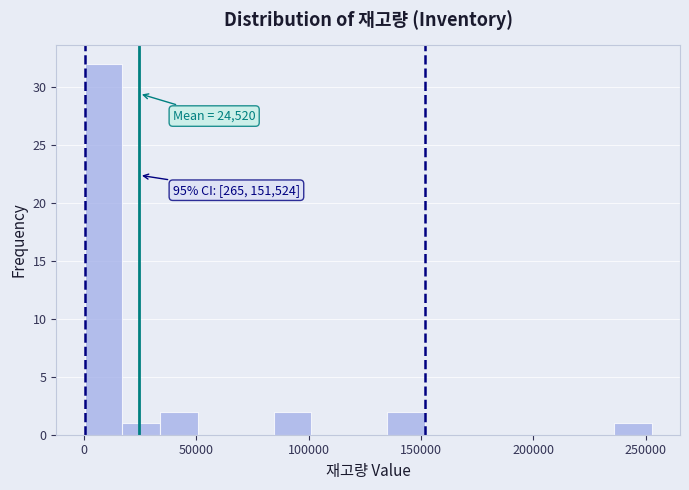

Read against the x-axis, roughly where is the centre of the tallest bar?

10000